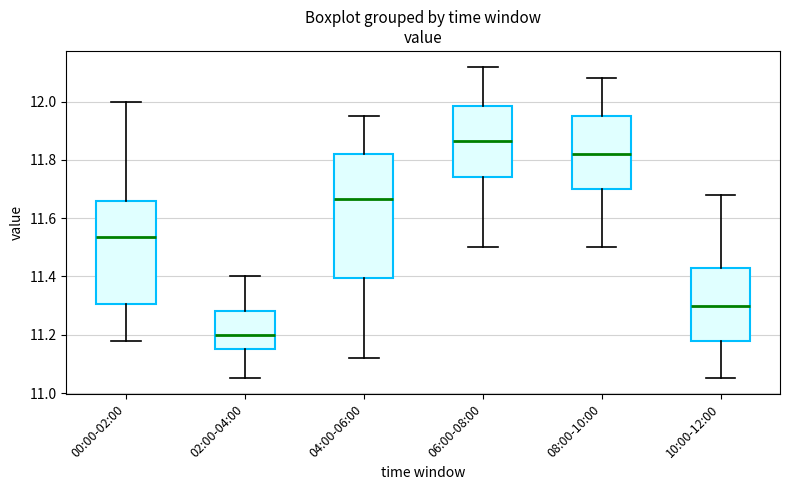

Reading left to right, read every box against the y-axis: the position of its median line, the range the box covers, and the ends of its whiskers. The values are not printed on the chart, so give them approximately, as read against the axis.

00:00-02:00: median 11.54, box 11.30 to 11.66, whiskers 11.18 to 12.00
02:00-04:00: median 11.20, box 11.16 to 11.28, whiskers 11.06 to 11.40
04:00-06:00: median 11.66, box 11.40 to 11.82, whiskers 11.12 to 11.96
06:00-08:00: median 11.86, box 11.74 to 11.98, whiskers 11.50 to 12.12
08:00-10:00: median 11.82, box 11.70 to 11.96, whiskers 11.50 to 12.08
10:00-12:00: median 11.30, box 11.18 to 11.42, whiskers 11.06 to 11.68